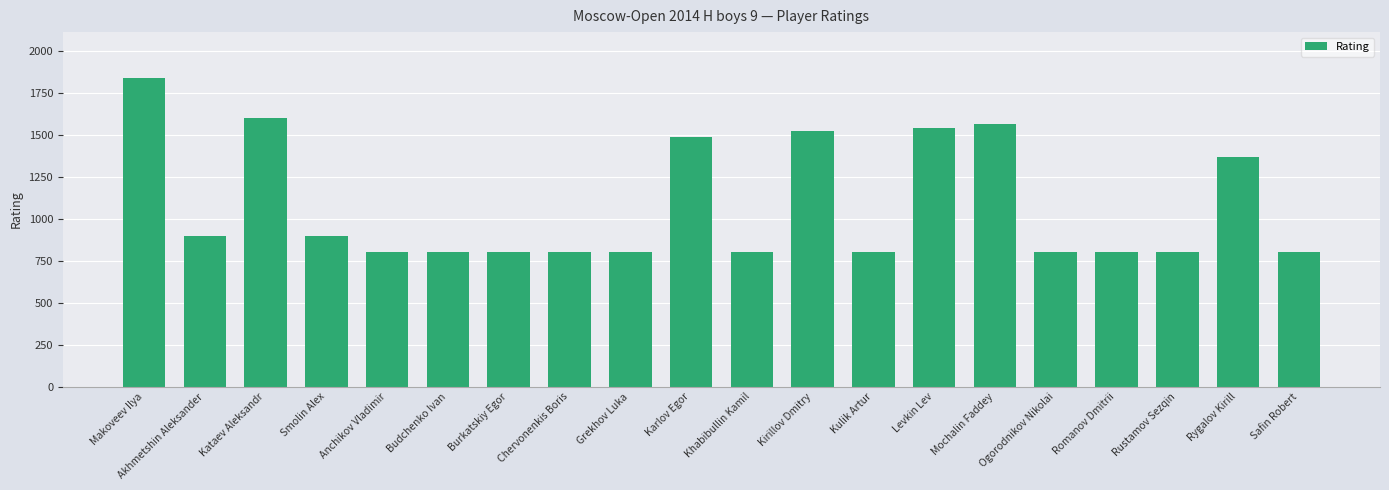

True or false: the data shows 1485 at Karlov Egor.

True